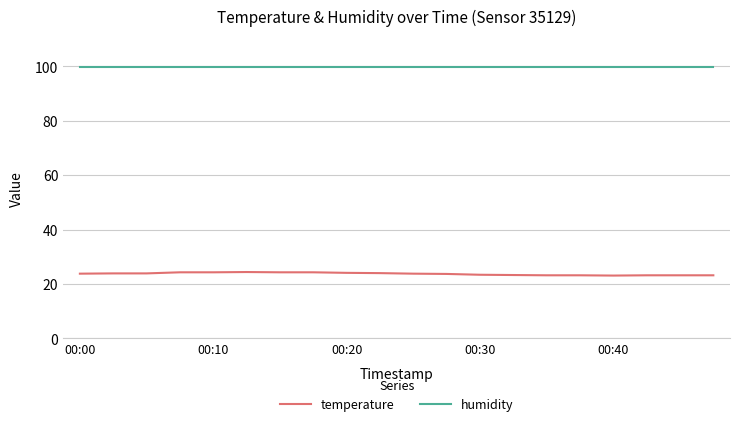

List the series in order of their peak value, lowest first.

temperature, humidity